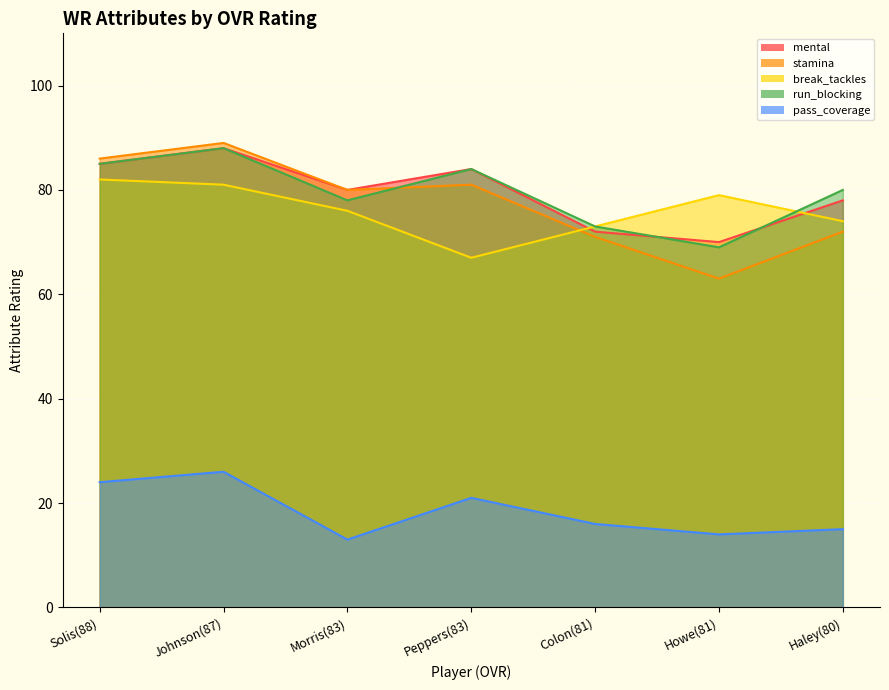

Is the value of mental at Johnson(87) greater than the value of pass_coverage at Morris(83)?

Yes